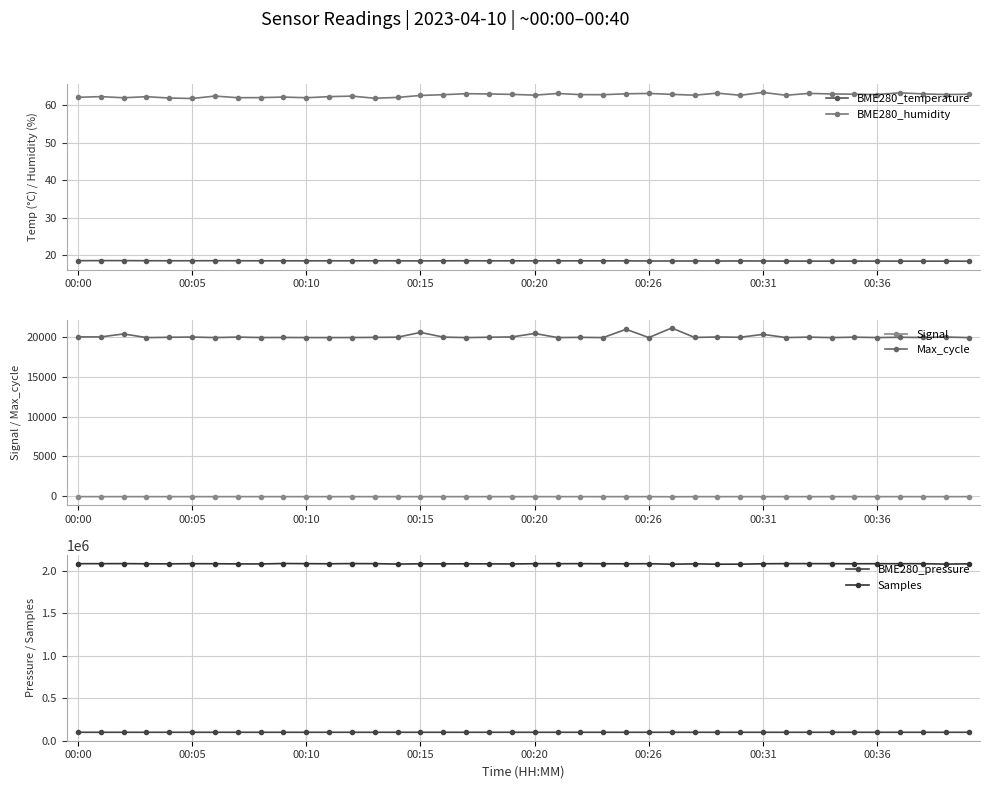

What is the label of the 29th point from the left?

28